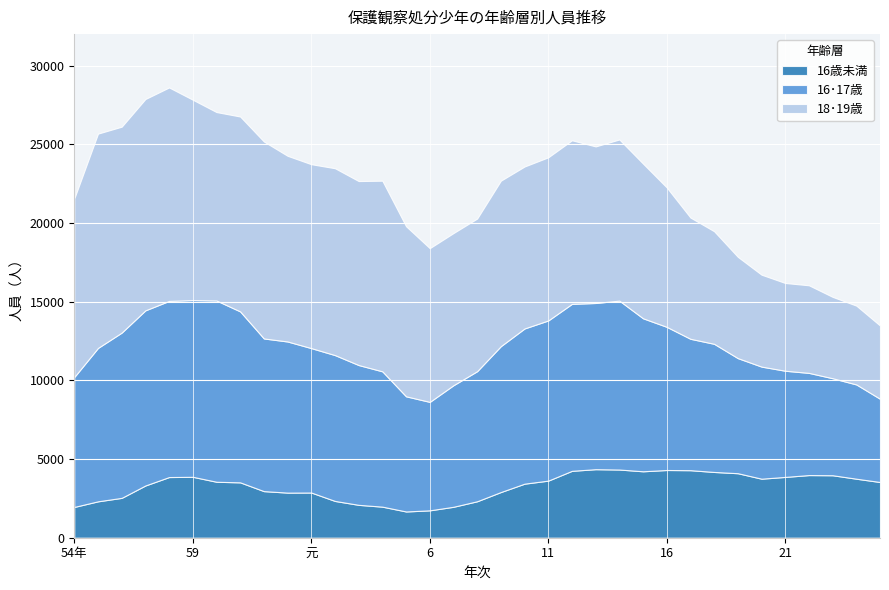

What is the difference between the 16歳未満 values at 61 and 20?

233